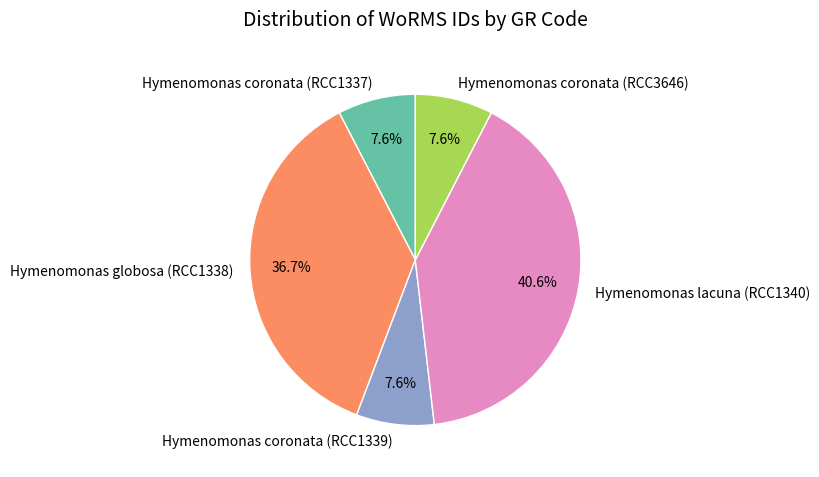

The Hymenomonas coronata (RCC3646) slice represents 21% of the pie. True or false?

False